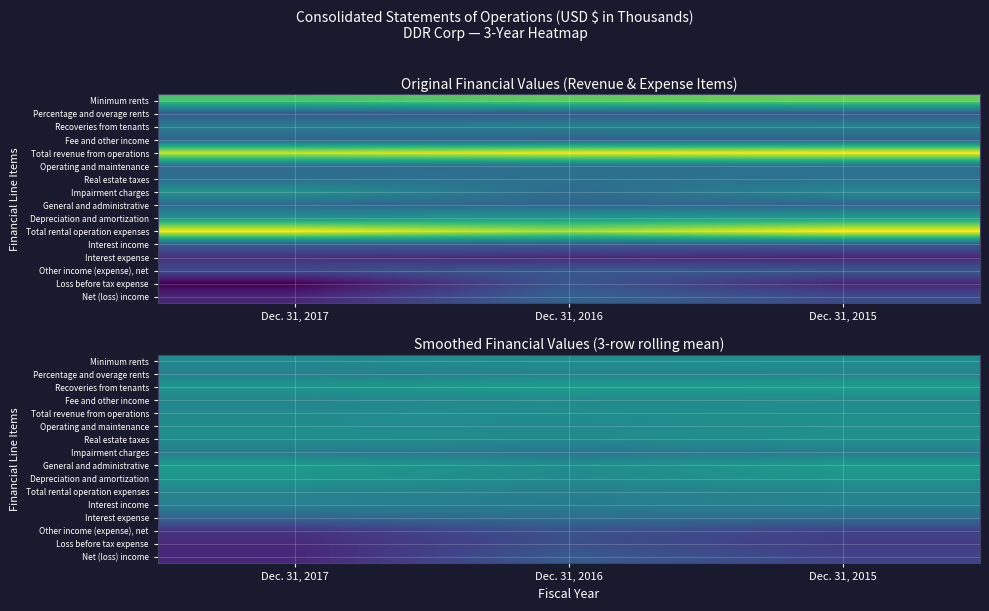

What is the difference between the Operating and maintenance values at Dec. 31, 2016 and Dec. 31, 2017?

24351.4